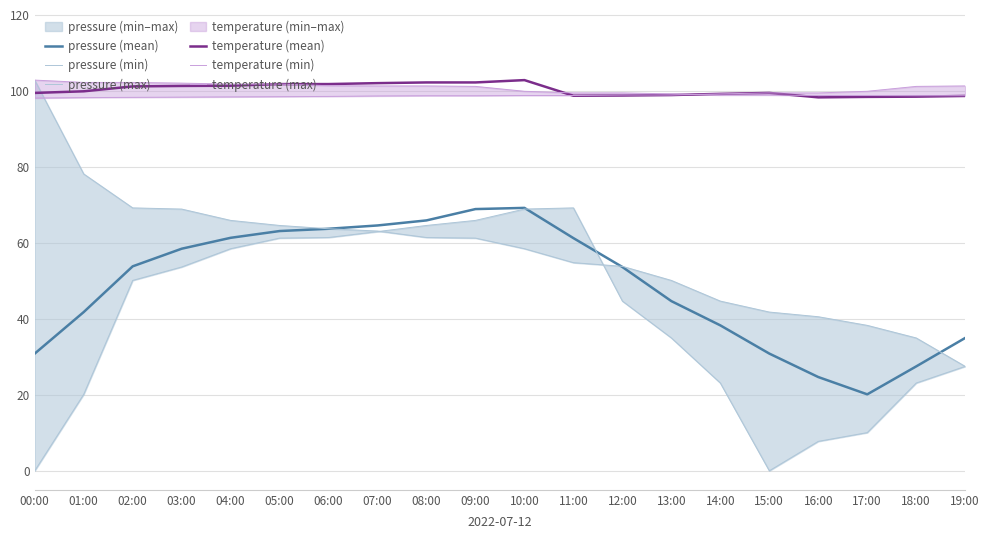

Is the value of temperature (min) at 12:00 greater than the value of pressure (max) at 12:00?

Yes